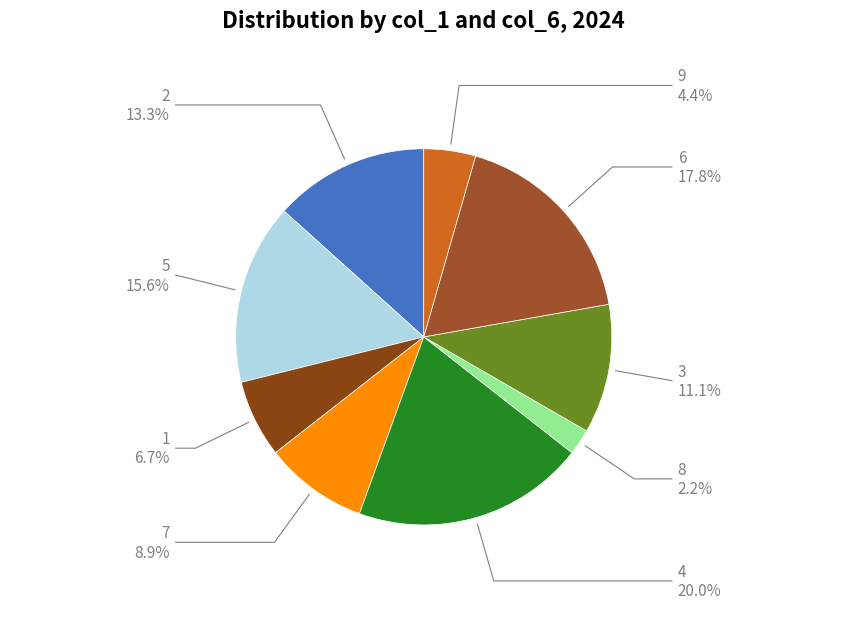

How many slices are in this pie chart?

9